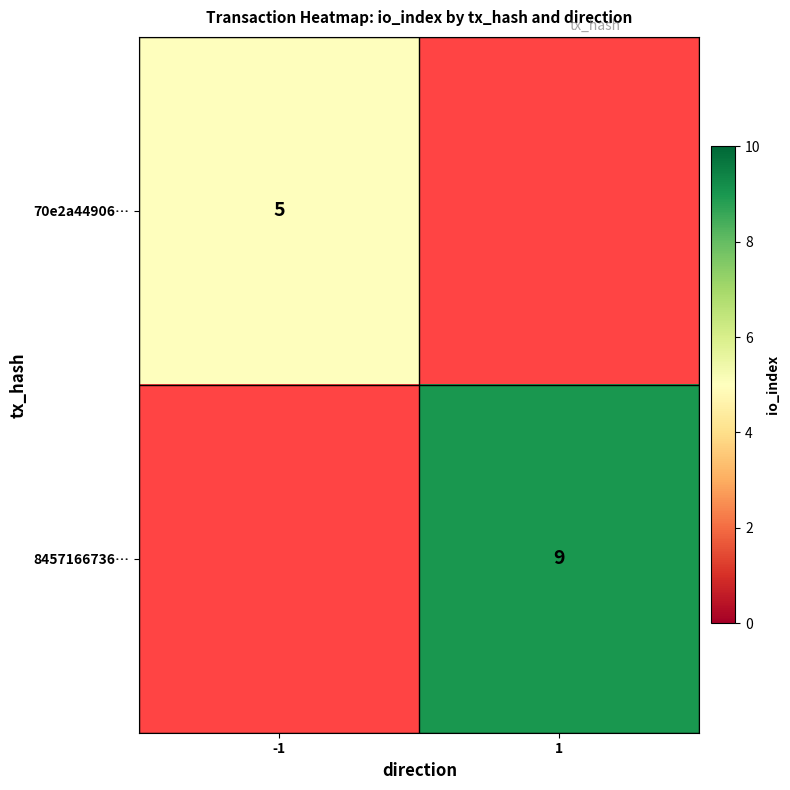

The value of 70e2a44906… at -1 is 5. True or false?

True